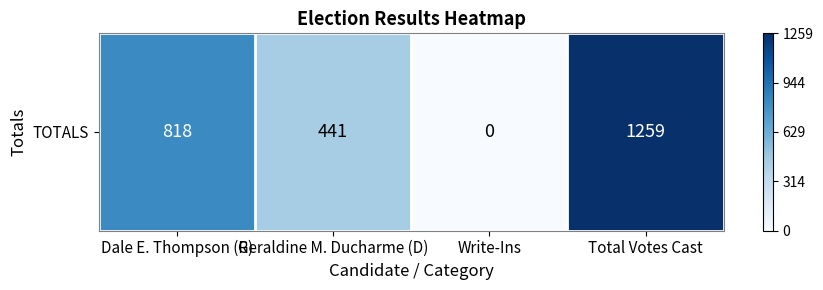

List the labels in order of value, largest first.

Total Votes Cast, Dale E. Thompson (R), Geraldine M. Ducharme (D), Write-Ins